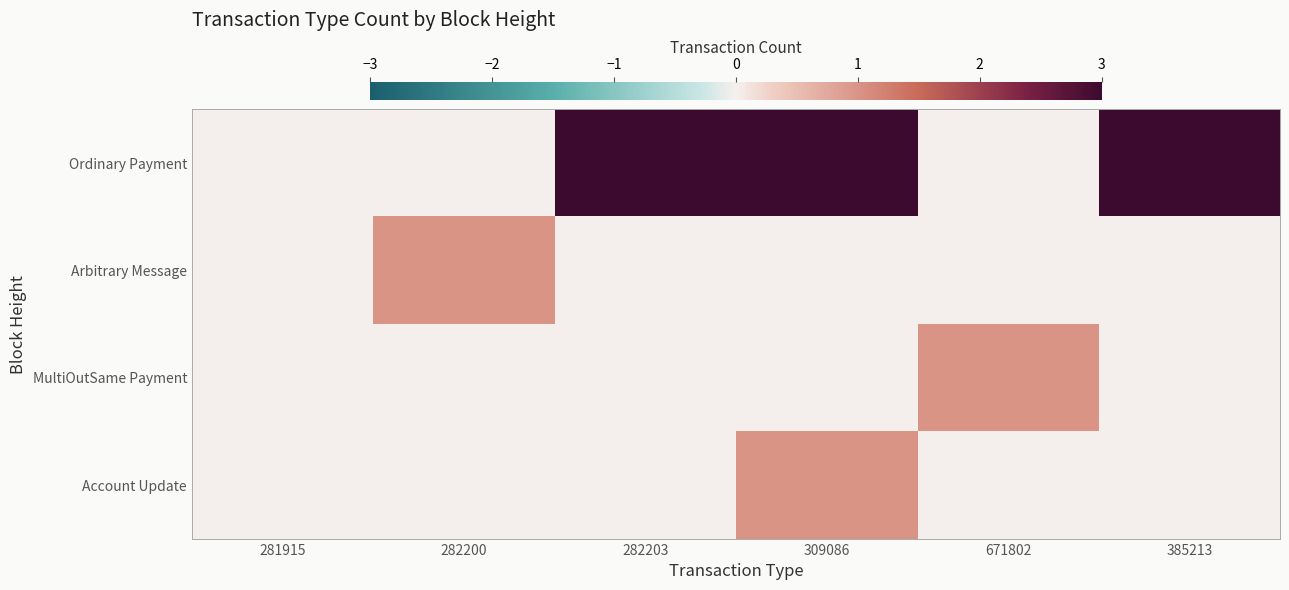

Reading left to right, transcribe all the data shown in this chart.

Ordinary Payment: 281915=0	282200=0	282203=3	309086=3	671802=0	385213=3
Arbitrary Message: 281915=0	282200=1	282203=0	309086=0	671802=0	385213=0
MultiOutSame Payment: 281915=0	282200=0	282203=0	309086=0	671802=1	385213=0
Account Update: 281915=0	282200=0	282203=0	309086=1	671802=0	385213=0